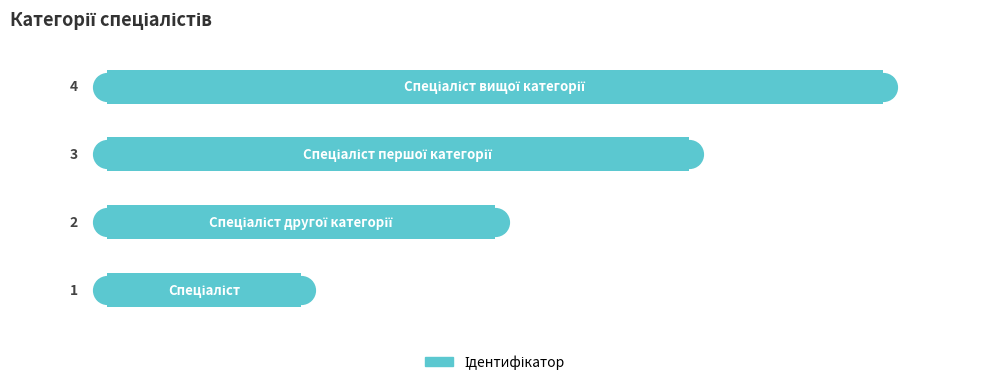

What is the difference between the maximum and minimum values?

3